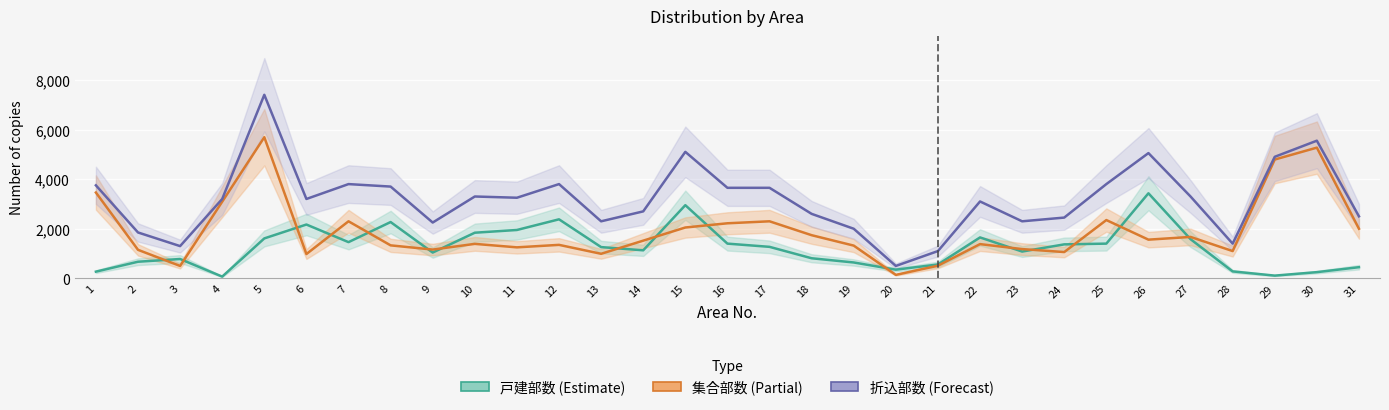

True or false: 集合部数 and 折込部数 intersect in this chart.

False